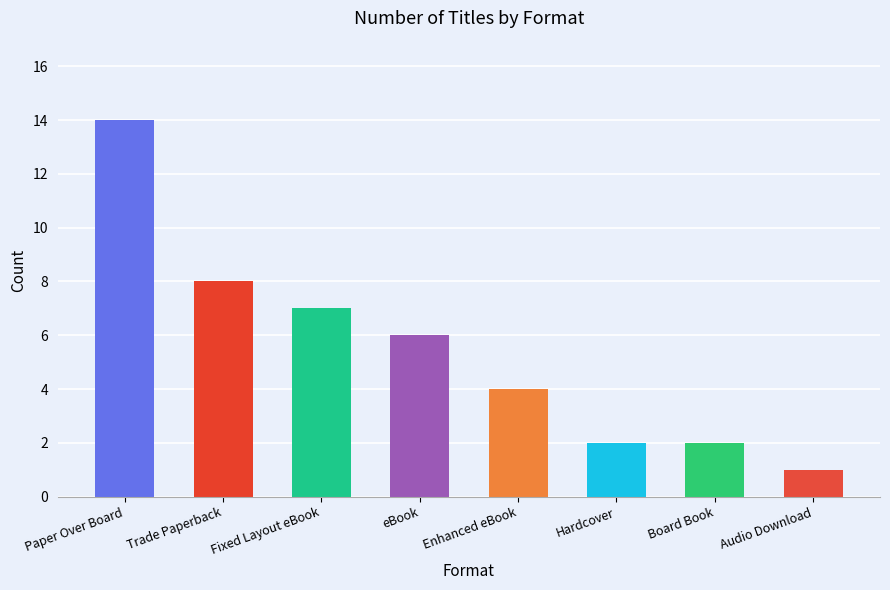

Reading right to left, what are all the values shown in this chart?

1	2	2	4	6	7	8	14